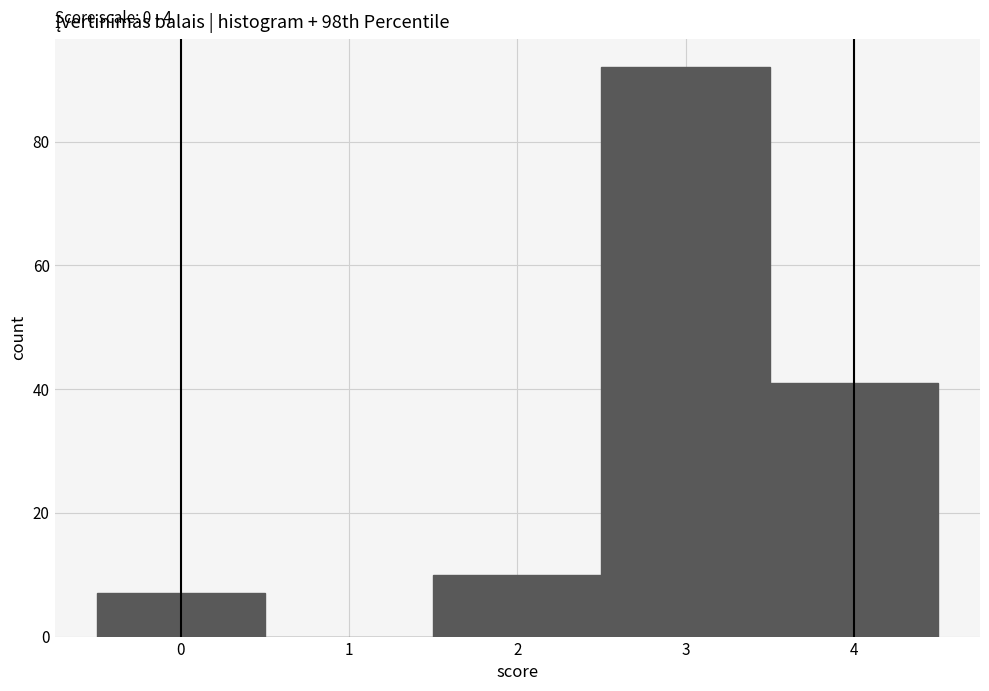

Over which range of the x-axis is the bar tallest?

2.5 to 3.5